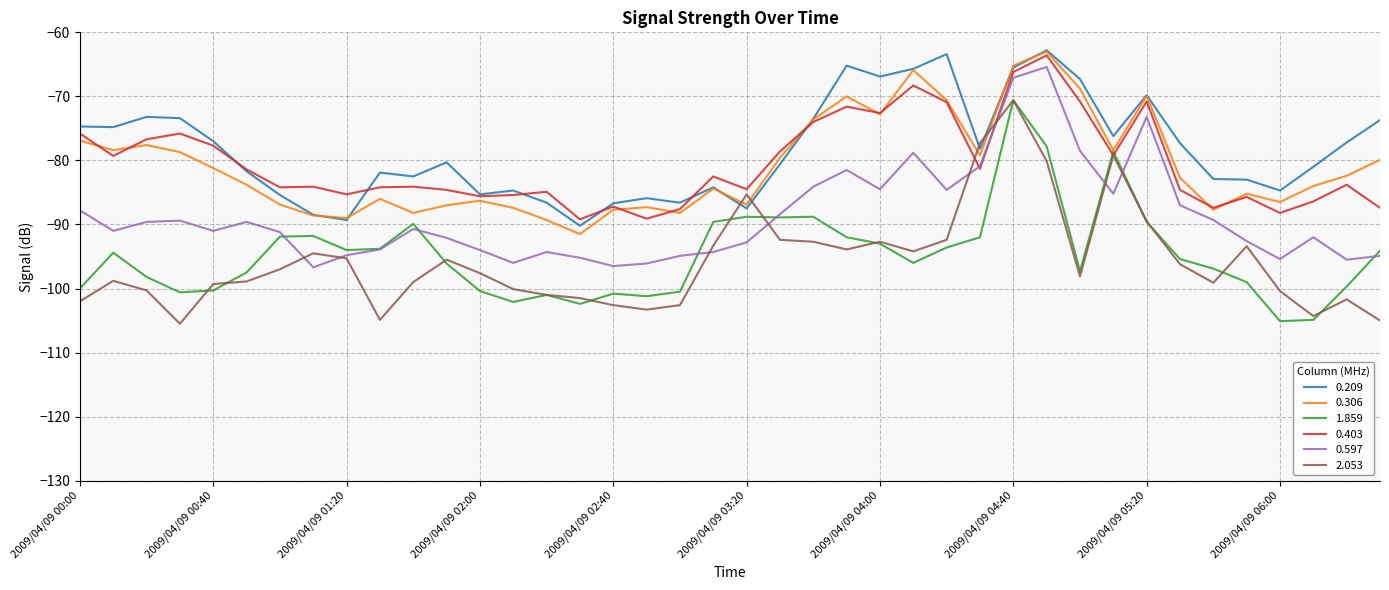

True or false: 0.597 has more than 0 interior local peaks.

True